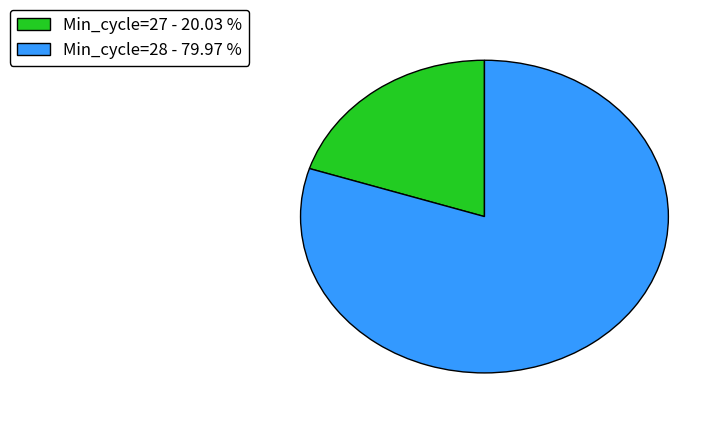

Is there a majority slice in this chart?

Yes